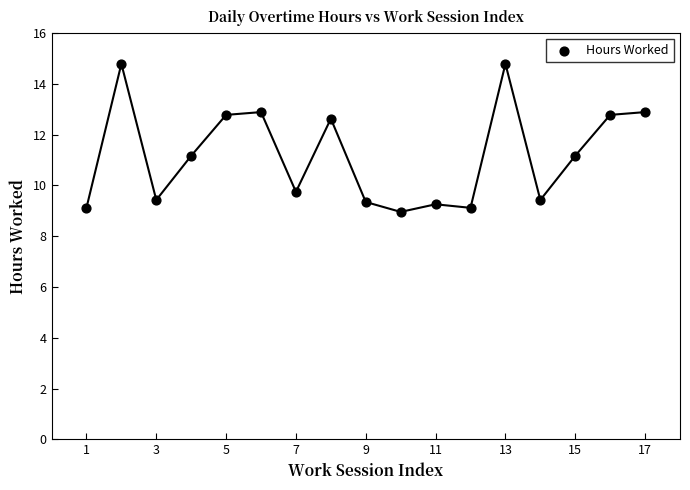

What is the range of Y values (max minus min)?

5.8